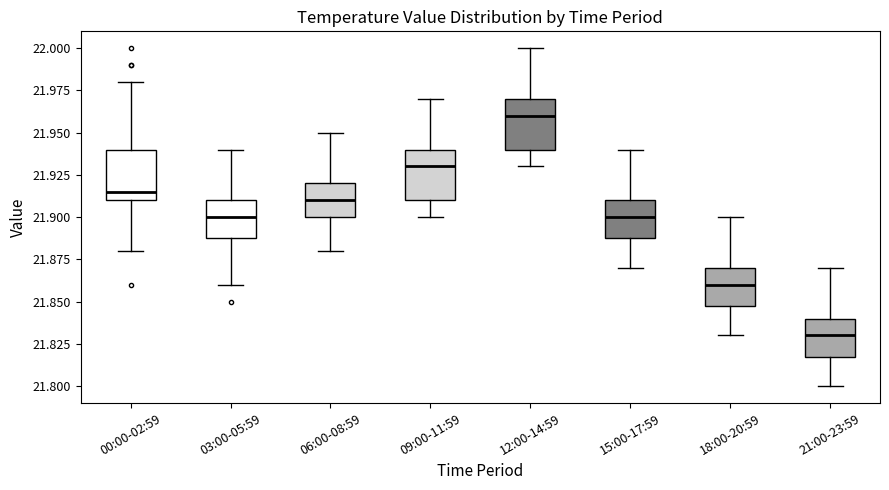

Which box's median line is the highest?

12:00-14:59